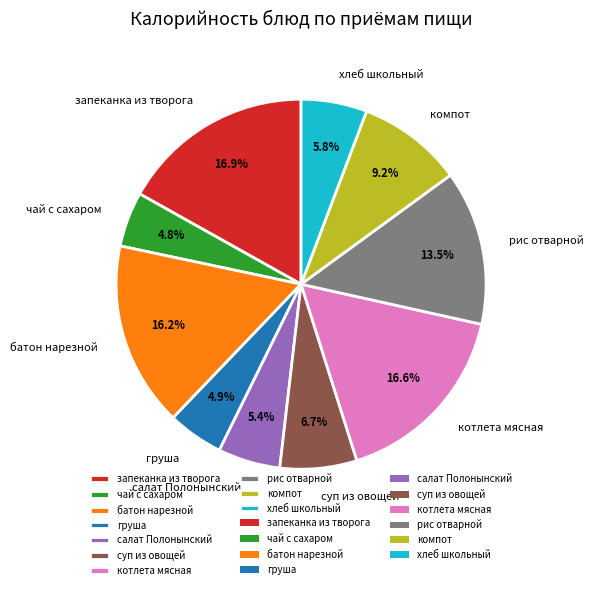

What percentage is the хлеб школьный slice, to the nearest percent?

6%